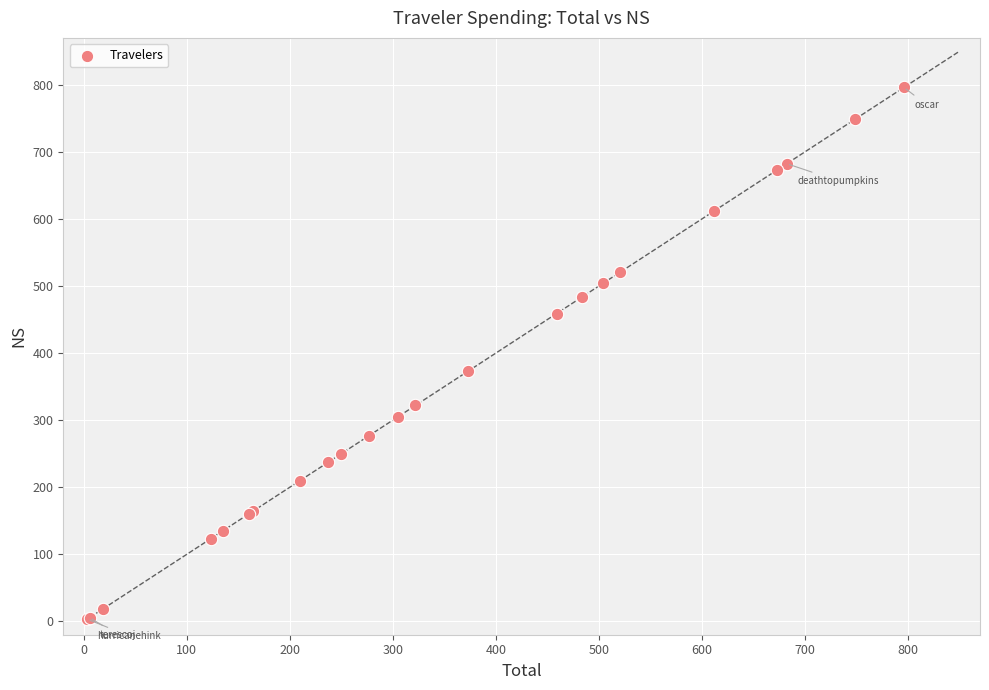

What Y value in the scatter plot is closest to 399?

372.9